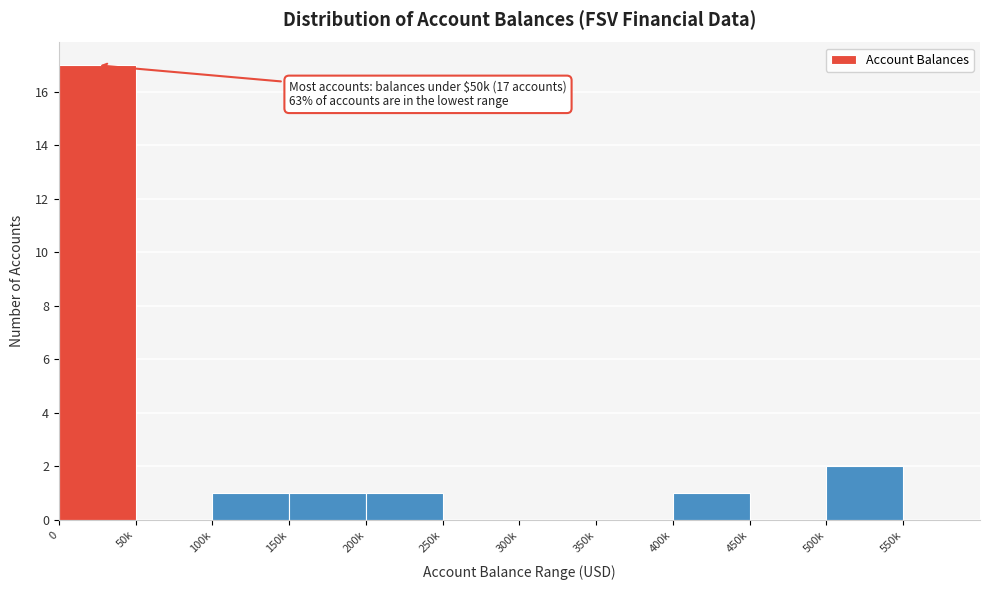

Reading left to right, what are all the values shown in this chart?

0=17	50k=0	100k=1	150k=1	200k=1	250k=0	300k=0	350k=0	400k=1	450k=0	500k=2	550k=0